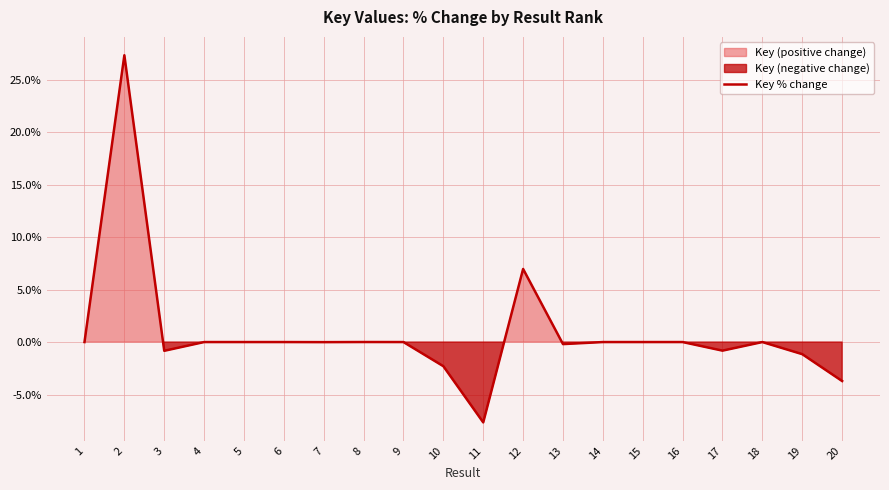

How many values exceed 0?

7